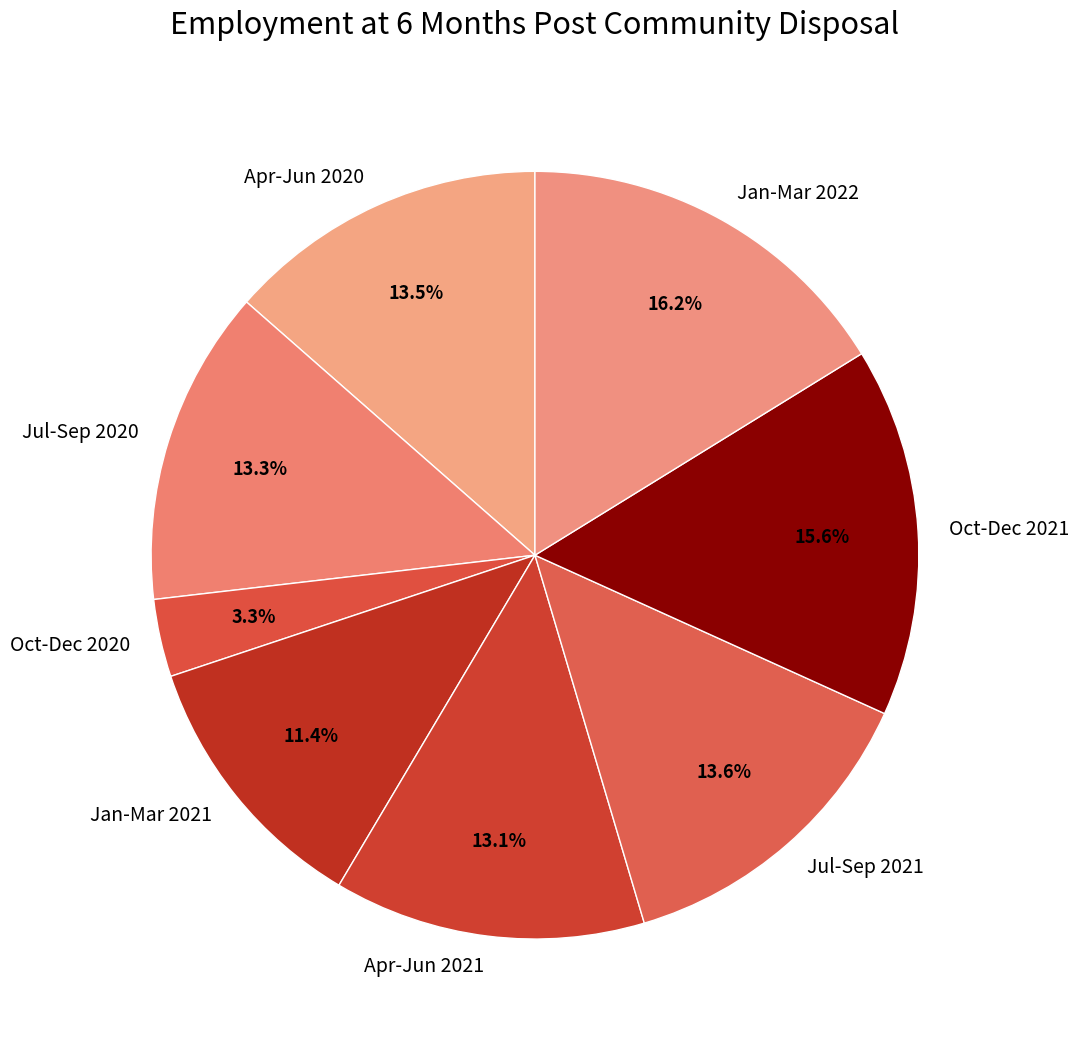

Is it true that Apr-Jun 2020 is 26% of the pie?

False